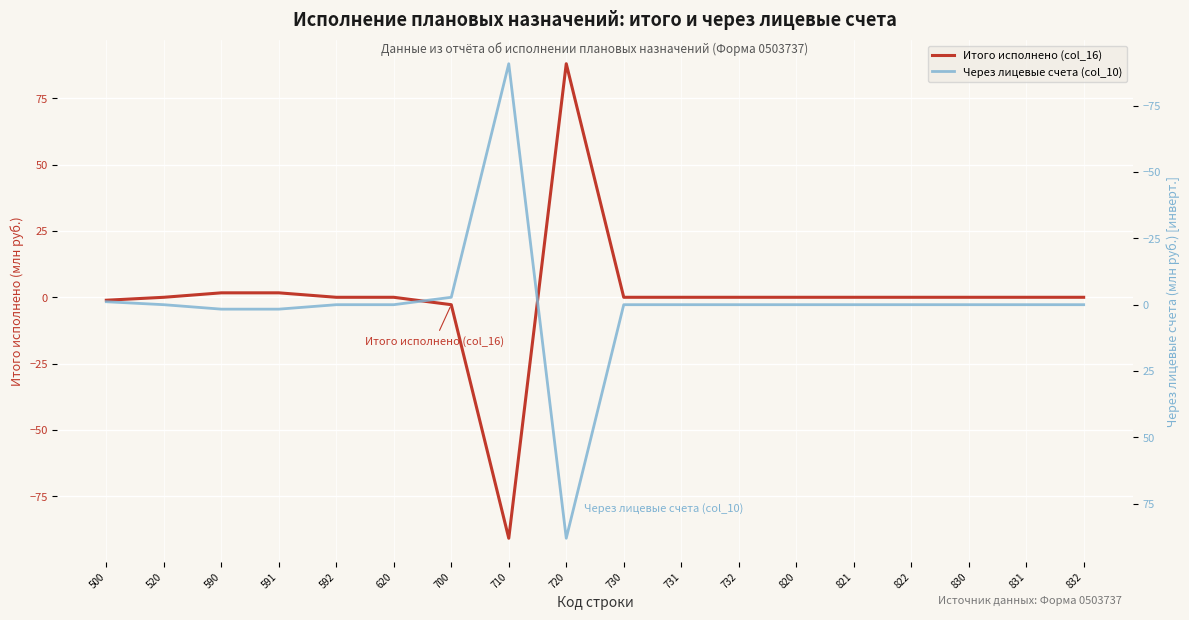

Where is Итого исполнено (col_16) nearest to the value -1?

500